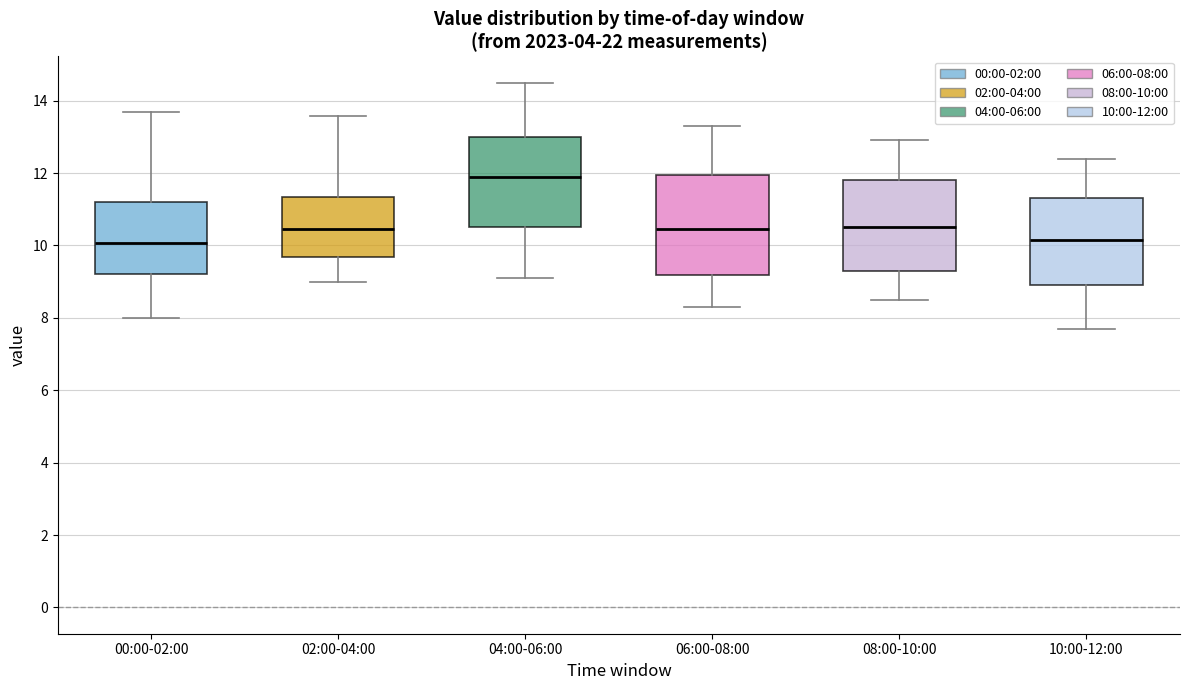

Comparing the boxes themselves (not the whiskers), which one is the tallest?

06:00-08:00